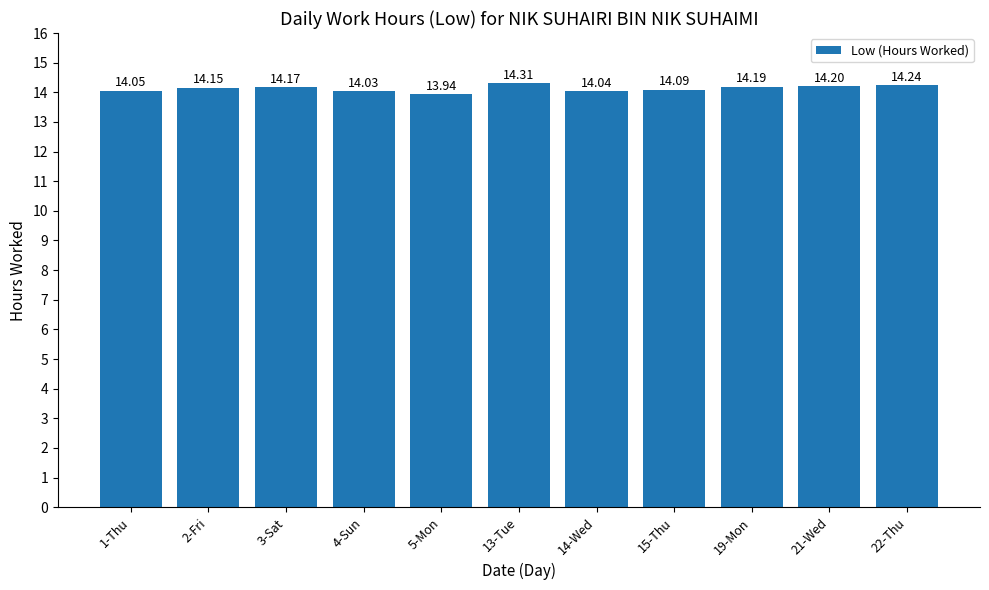

At which category does the chart reach its peak across all series?

13-Tue